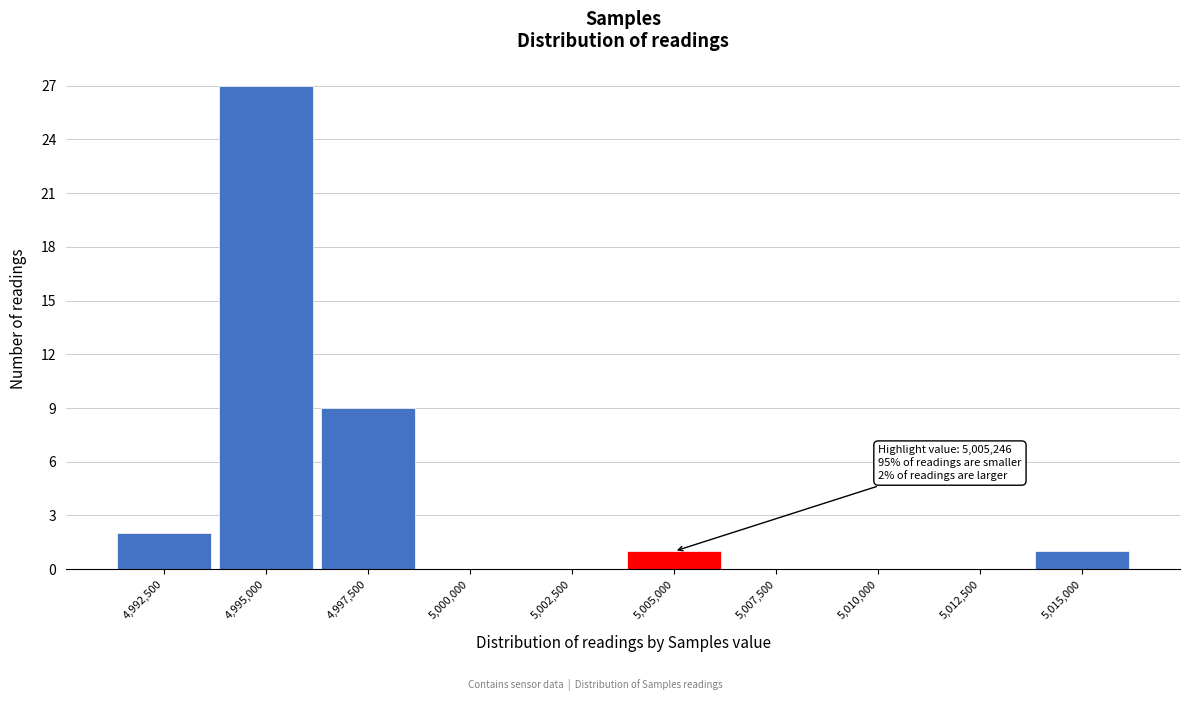

Reading right to left, extract all data points from this chart.

5,015,000=1	5,012,500=0	5,010,000=0	5,007,500=0	5,005,000=1	5,002,500=0	5,000,000=0	4,997,500=9	4,995,000=27	4,992,500=2